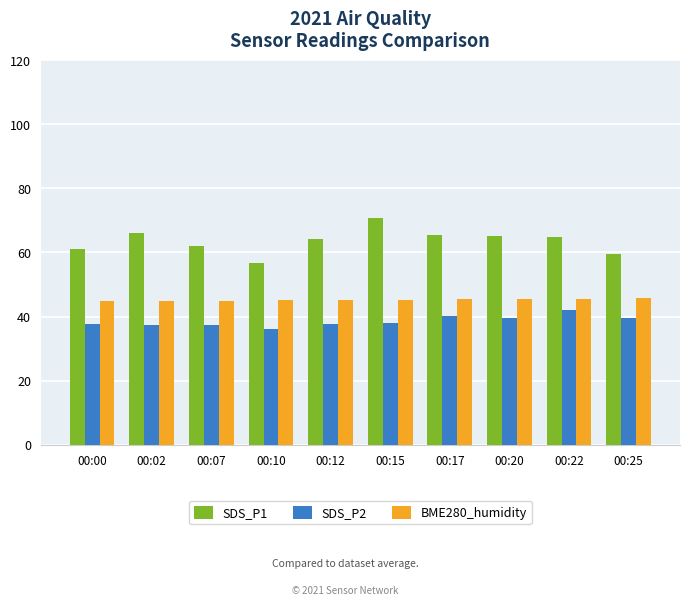

Which series has the largest range (max minus min)?

SDS_P1